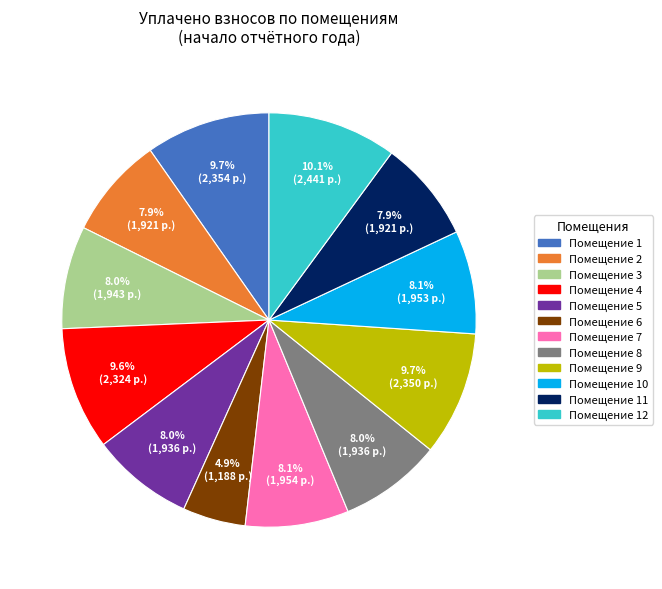

Which slice is the smallest?

Помещение 6